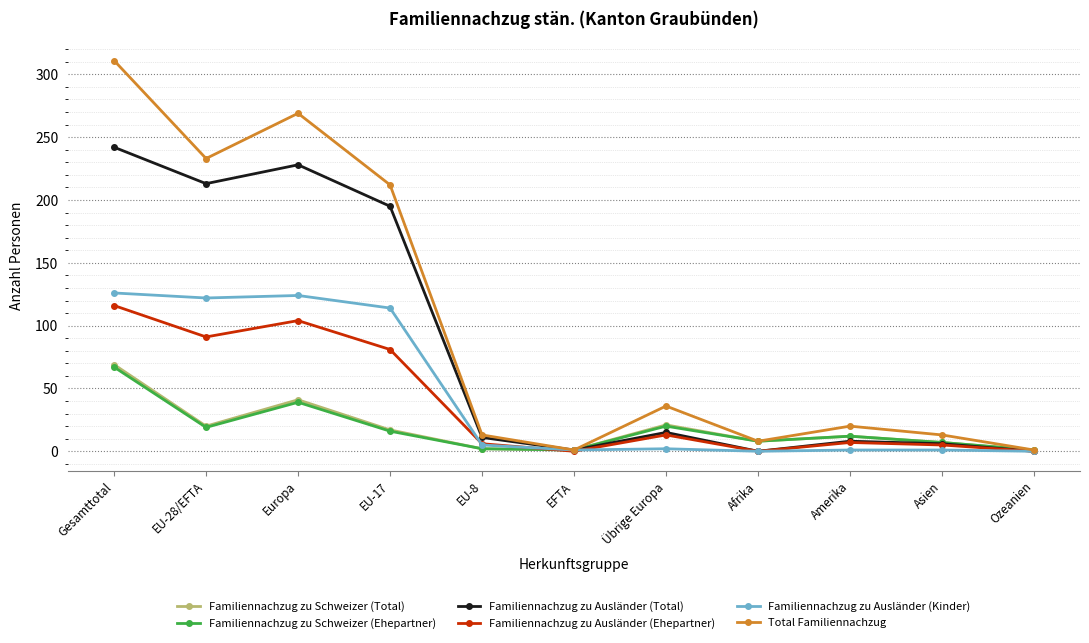

At how many categories does at least one series exceed 97?

4